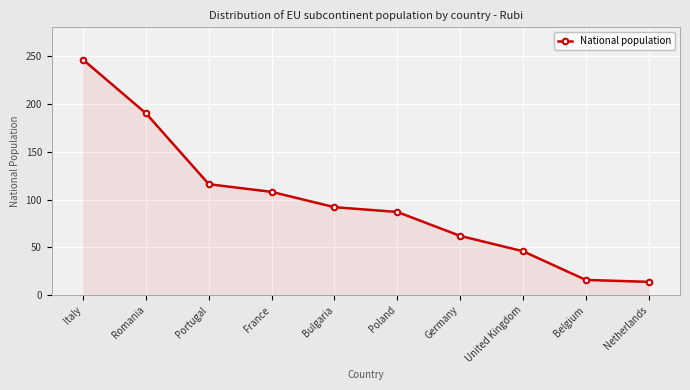

What is the difference between the maximum and minimum values?

232